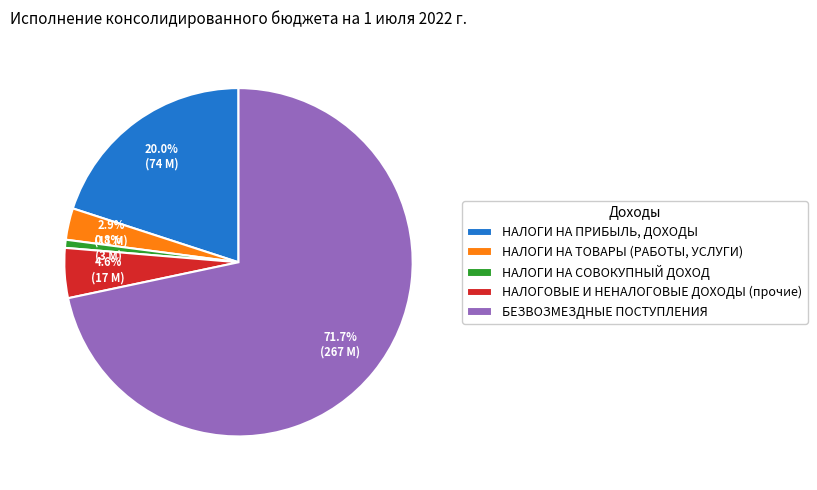

Count the number of slices in the pie.

5